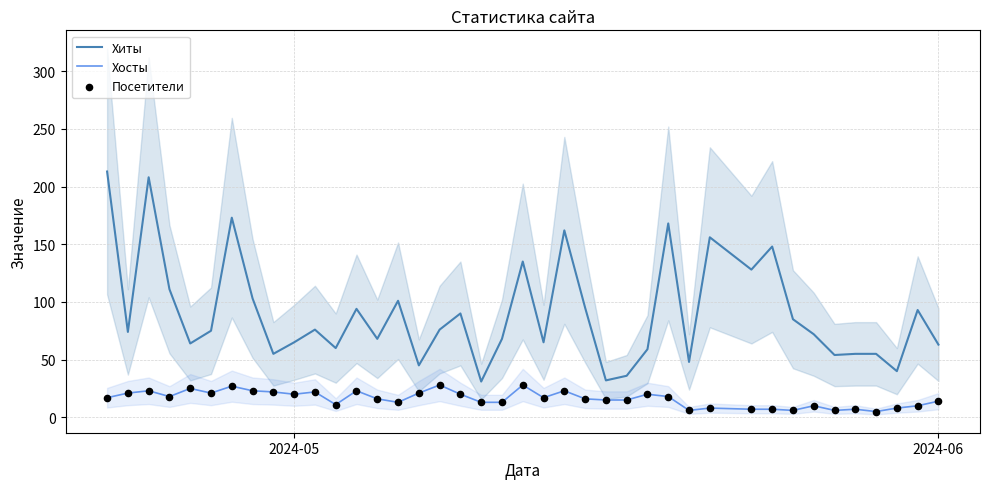

True or false: Хиты and Хосты cross at least once.

False